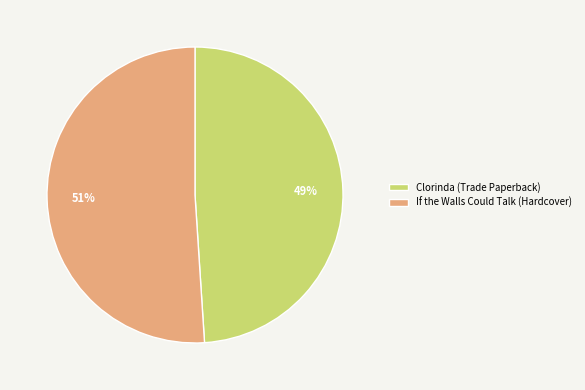

To the nearest percent, what portion does Clorinda (Trade Paperback) represent?

49%